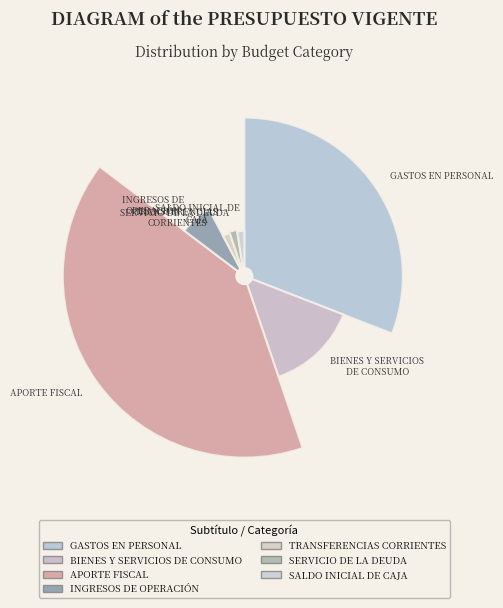

To the nearest percent, what is the combined percentage of INGRESOS DE OPERACIÓN and APORTE FISCAL?

47%